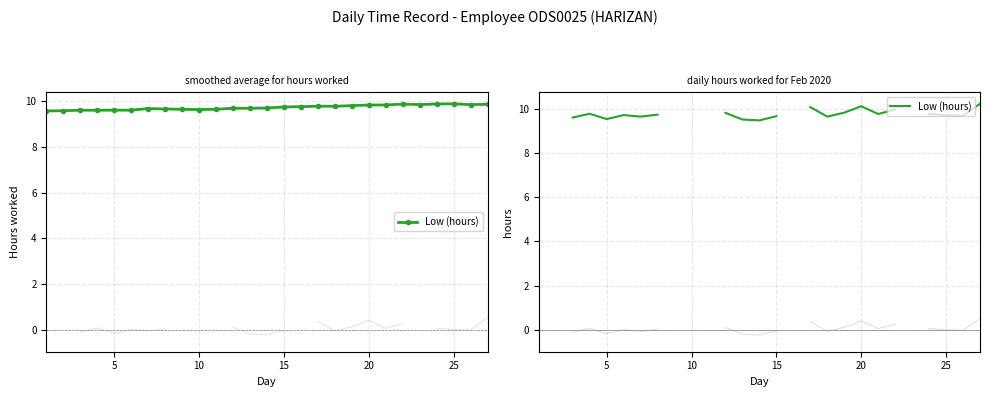

Count the number of data series in this chart.

1